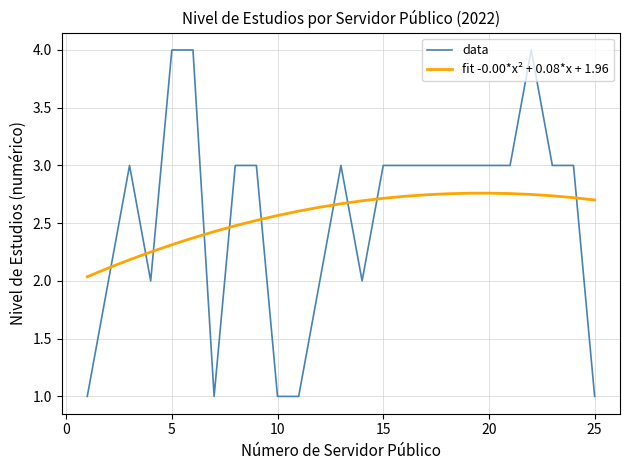

How many intersections are there between data and fit -0.00*x² + 0.08*x + 1.96?

10